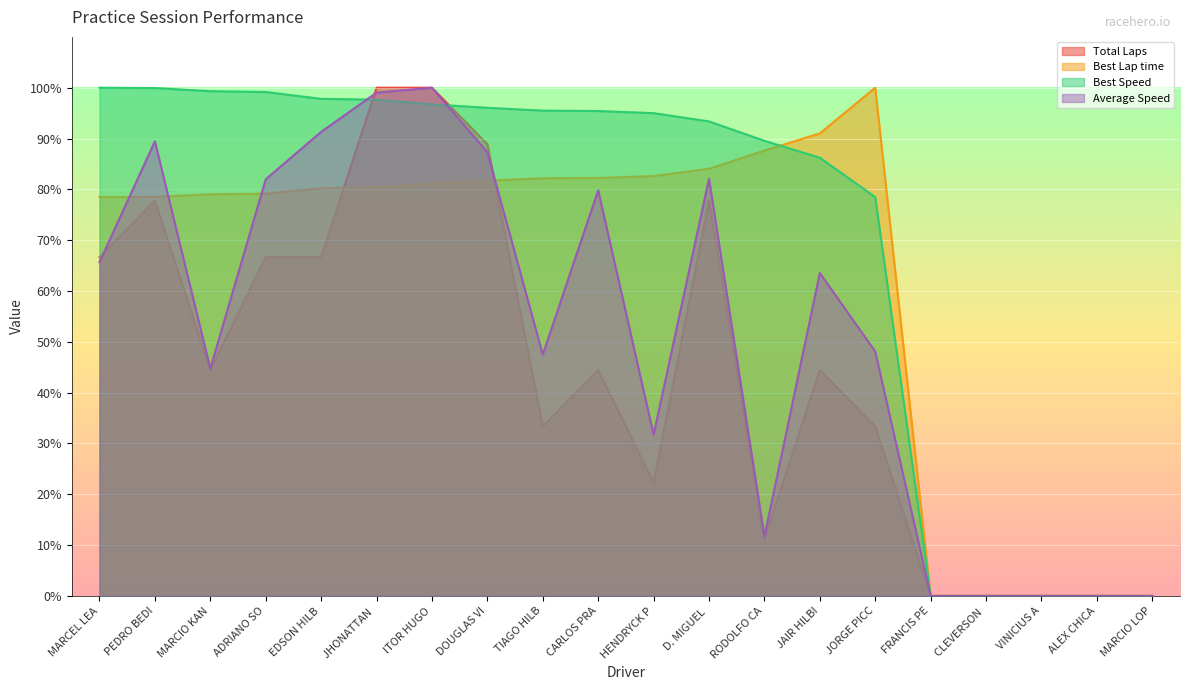

Which category has the highest value in the Average Speed series?

ITOR HUGO